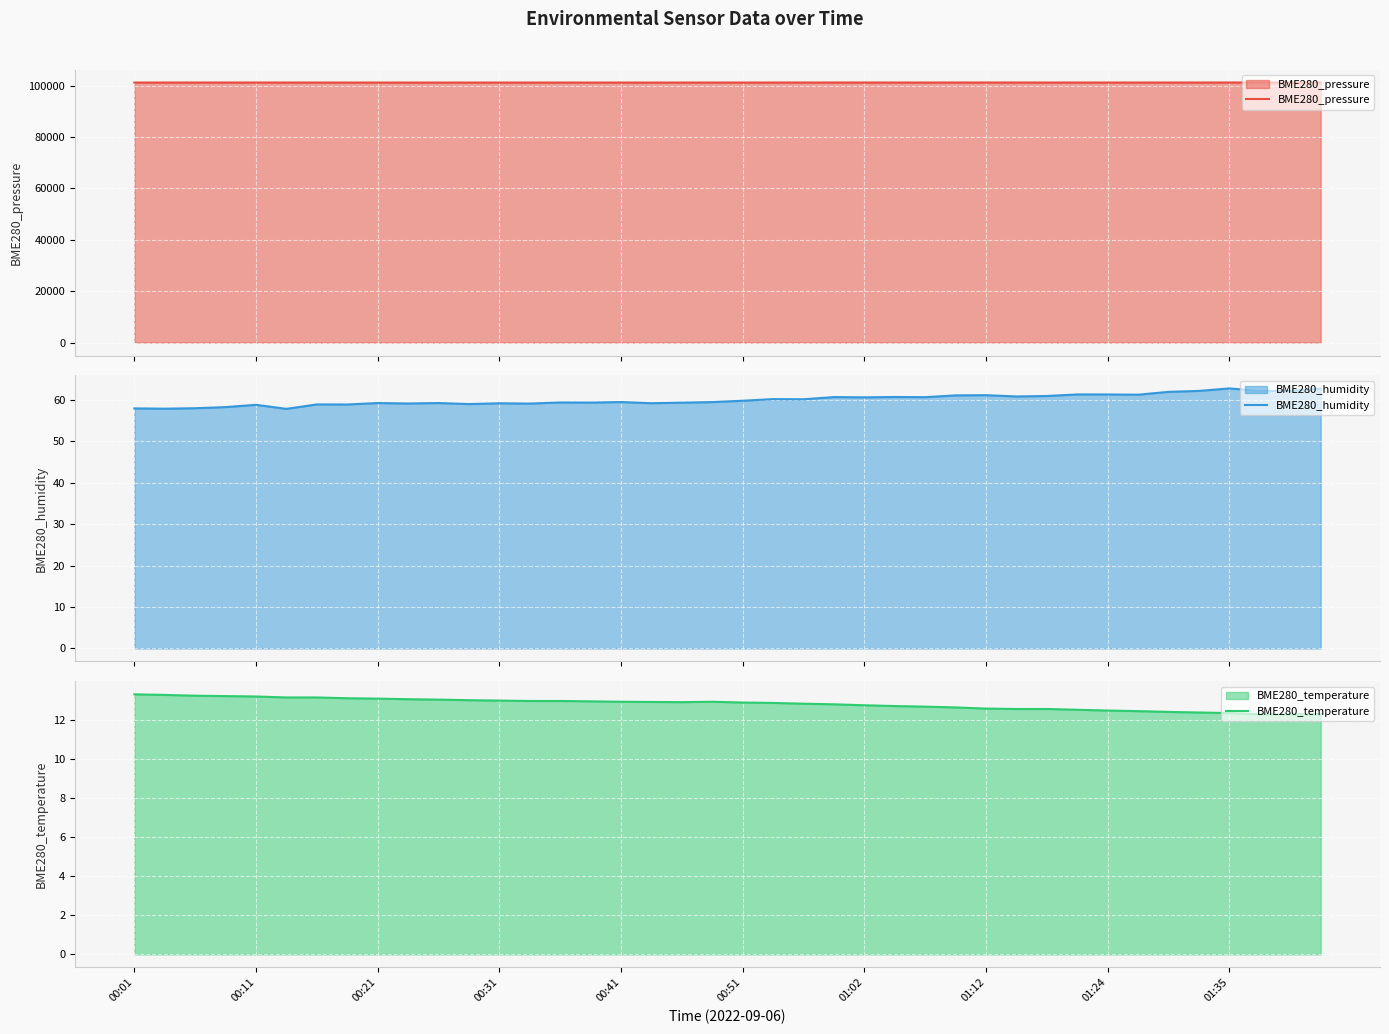

What is the highest value of the BME280_humidity series?

62.8